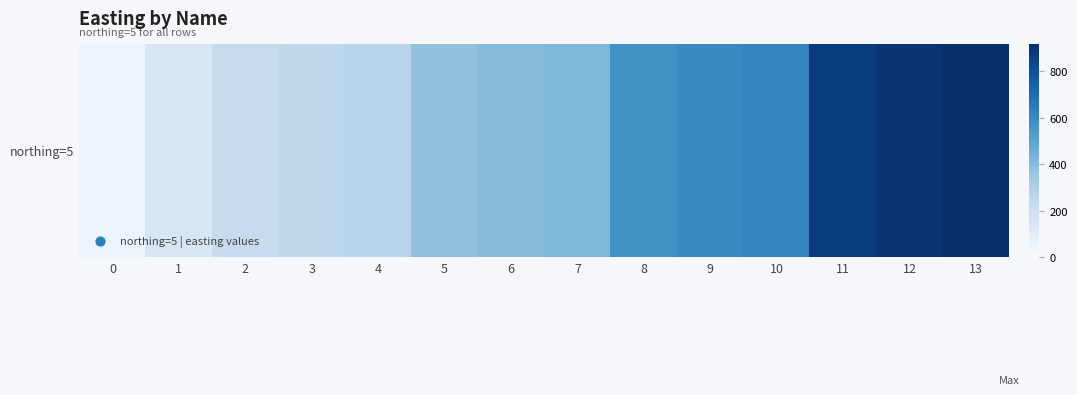

What is the sum of the values at 12 and 3?

1152